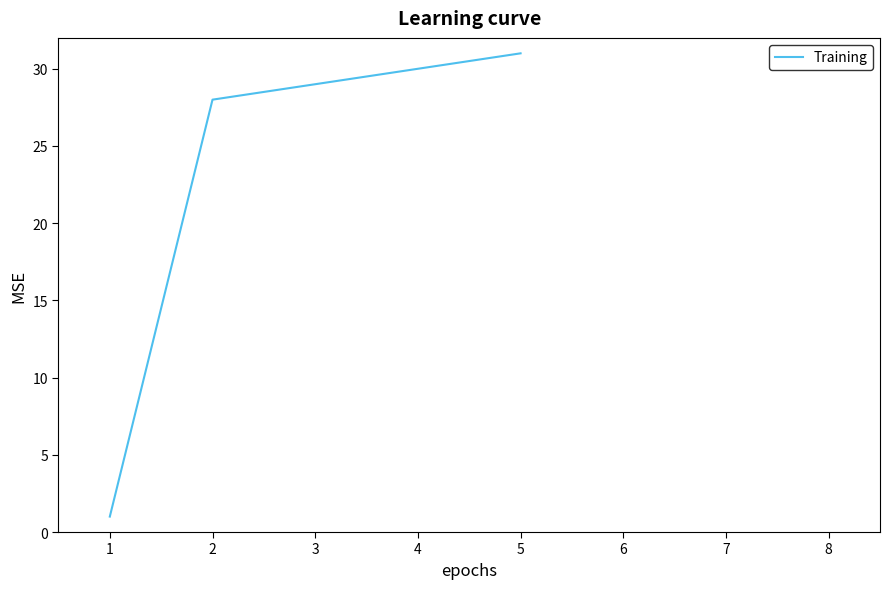

What is the sum of all values?

119